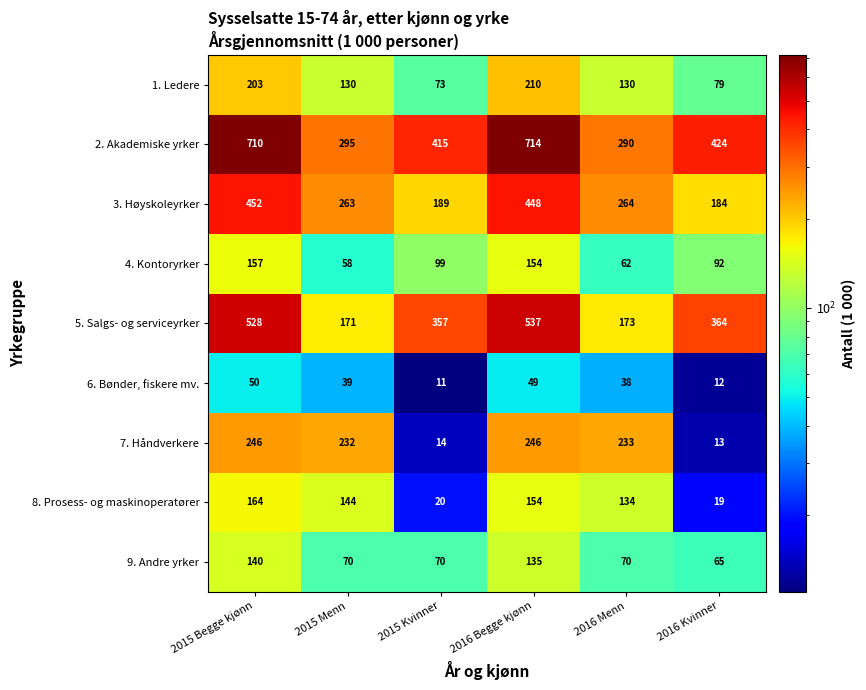

Between 2015 Begge kjønn and 2016 Begge kjønn, which series saw the biggest shift?

8. Prosess- og maskinoperatører